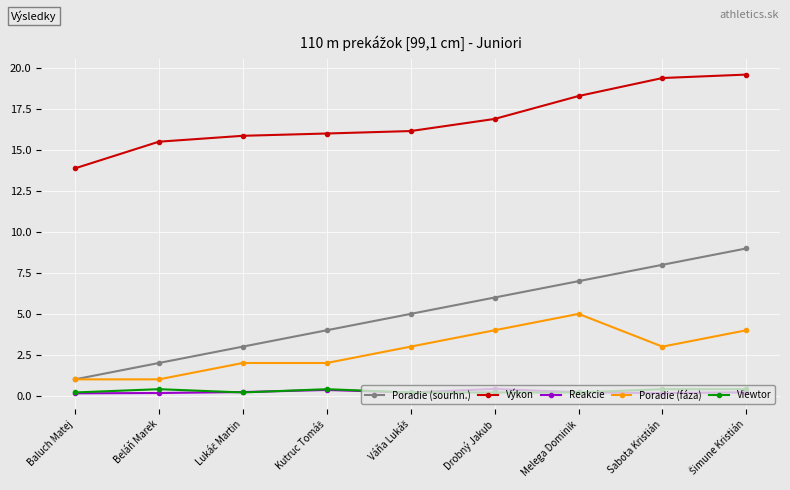

What is the sum of the Poradie (sourhn.) values at Baluch Matej and Sabota Kristián?

9.0